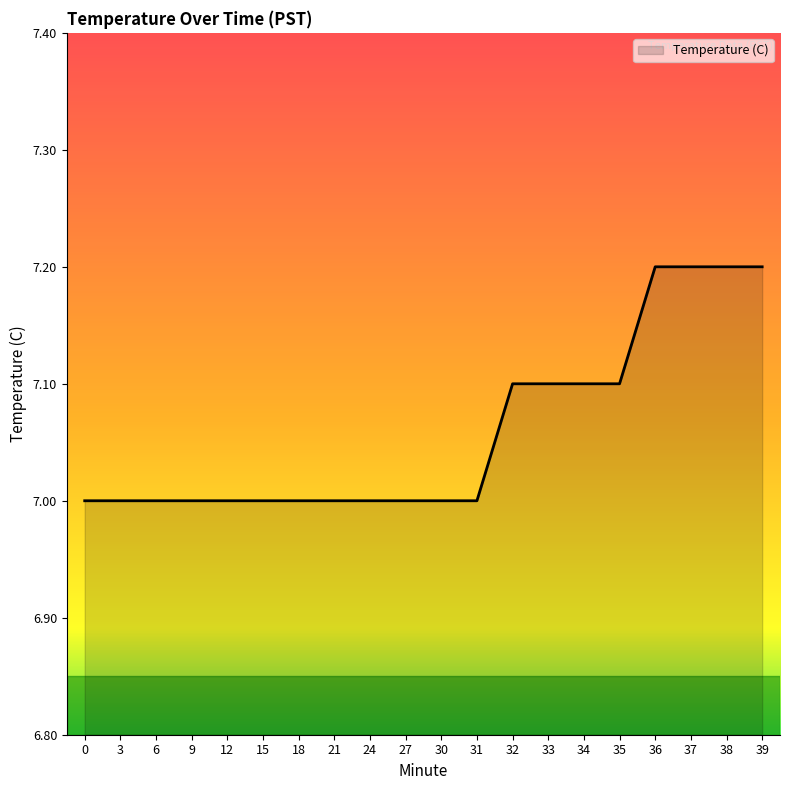

How many values are between 7 and 8?

20